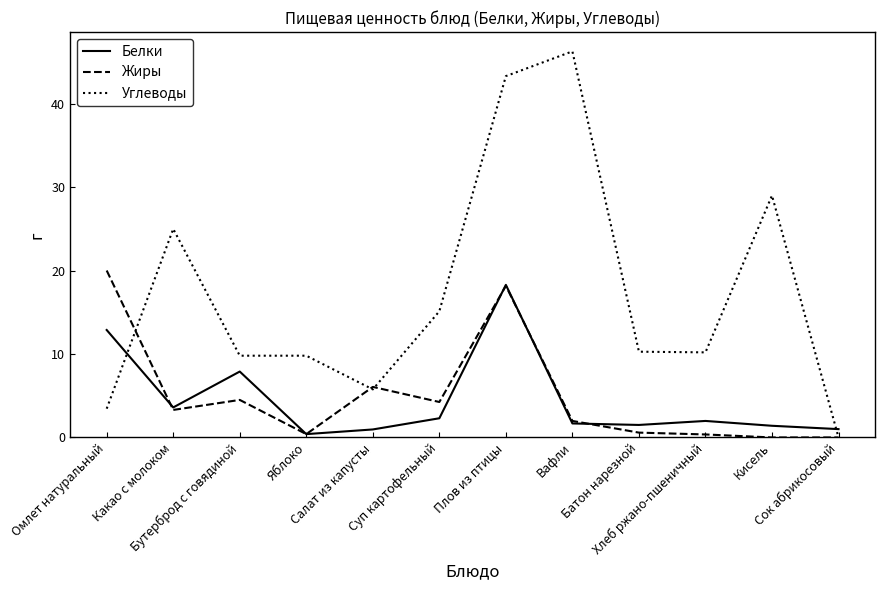

Which series has the widest spread of values?

Углеводы